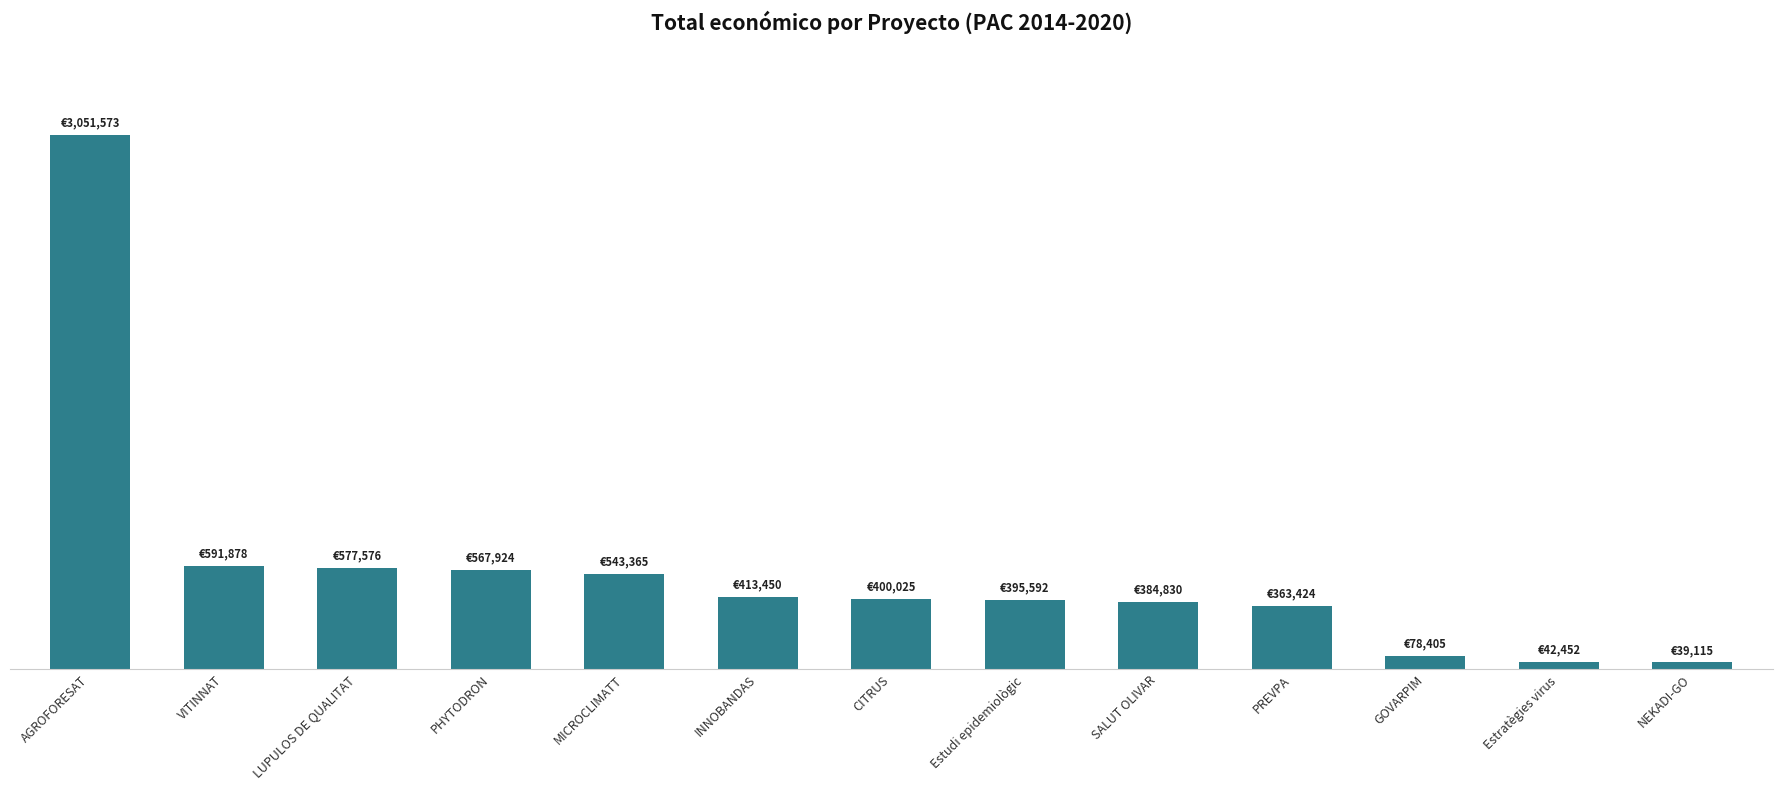

What is the sum of all values?

7449609